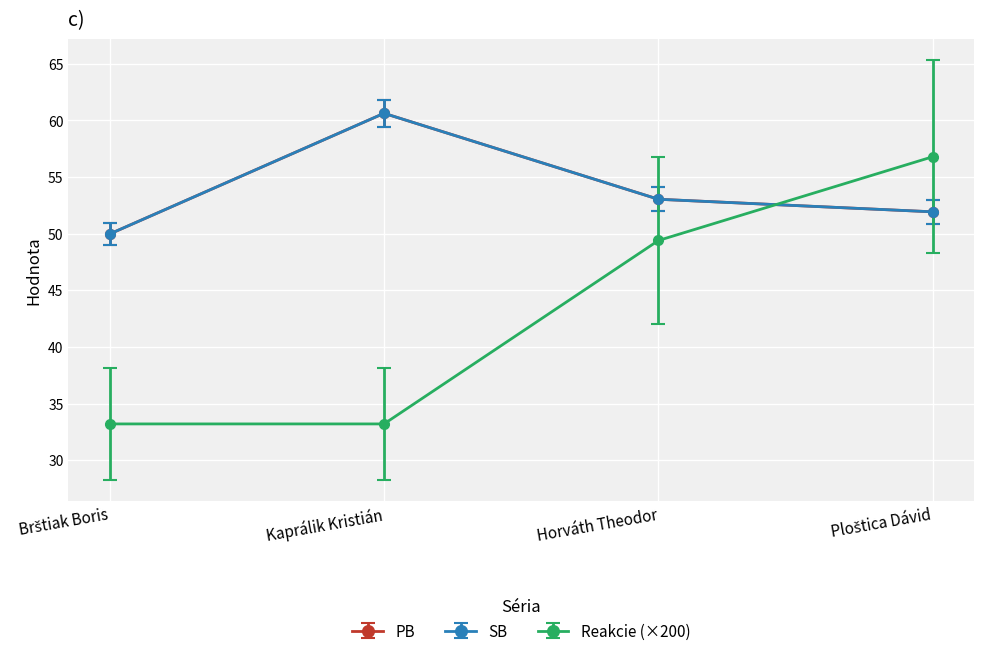

What is the smallest value displayed?

33.2